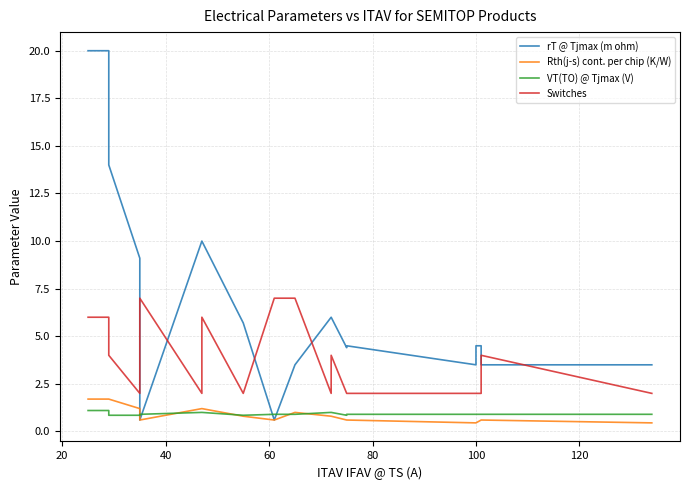

What are all the series names shown in the legend?

rT @ Tjmax (m ohm), Rth(j-s) cont. per chip (K/W), VT(TO) @ Tjmax (V), Switches